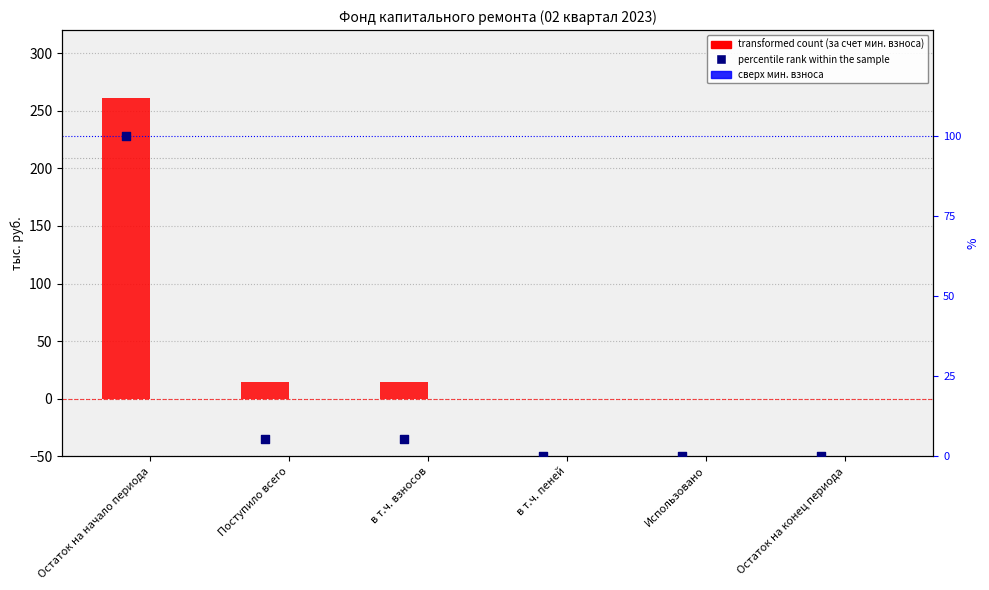

Which series reaches the maximum Y coordinate?

за счет минимального взноса